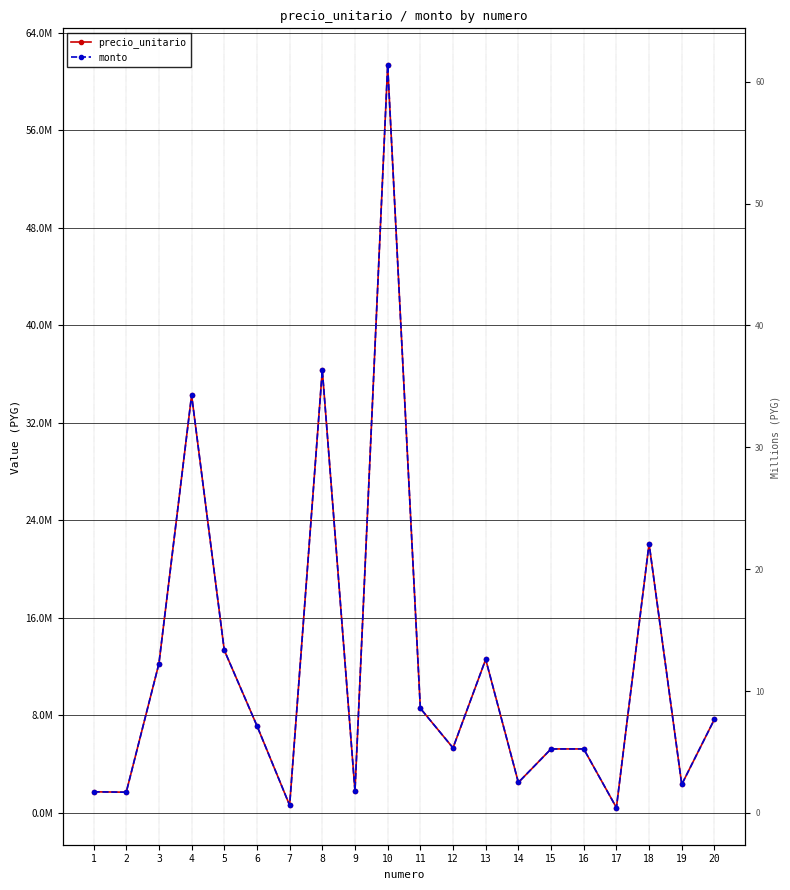

Is this an area chart (filled region under the line)?

No